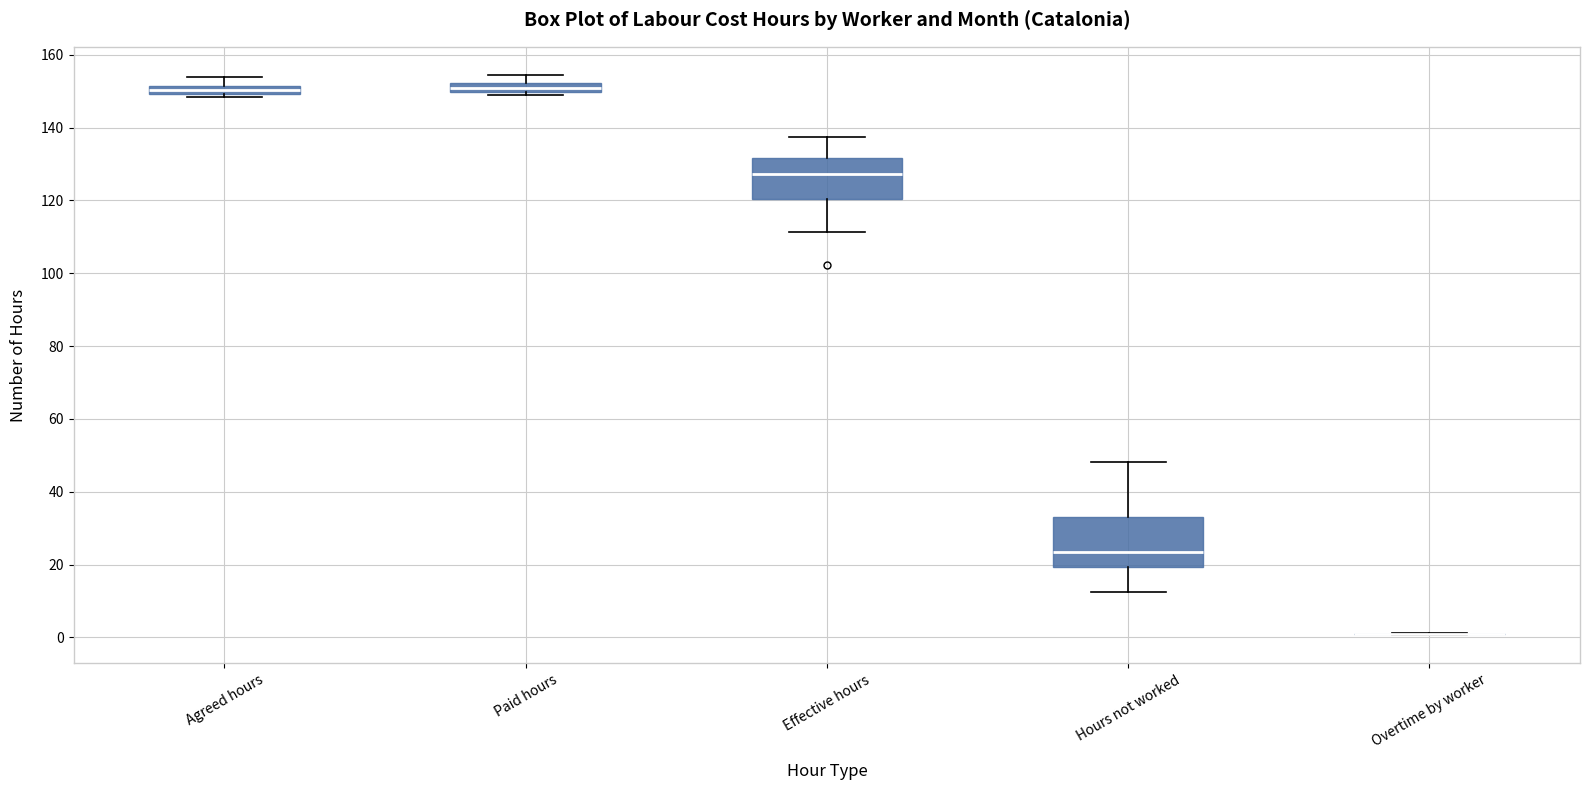

Where is the lower edge of the box for Agreed hours on the y-axis? The values are not printed on the chart, so give them approximately, as read against the axis.

150